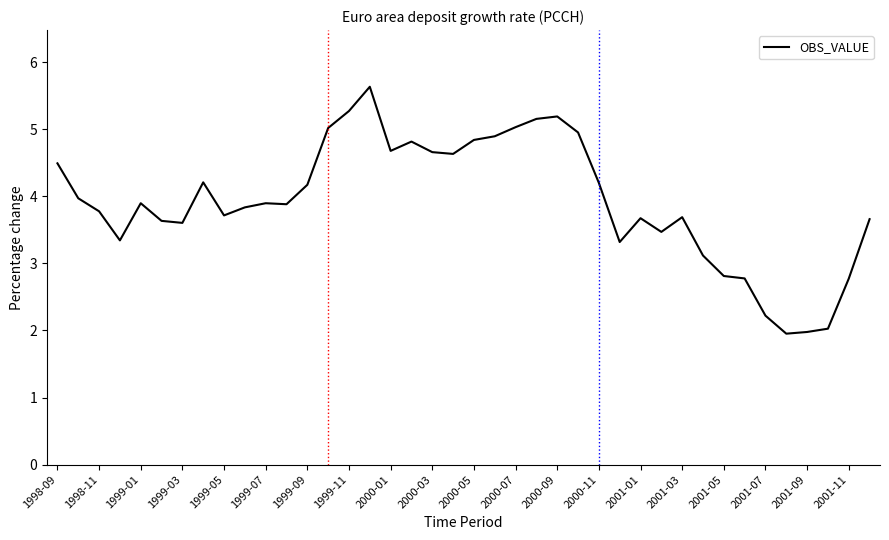

What is the greatest value displayed?

5.6